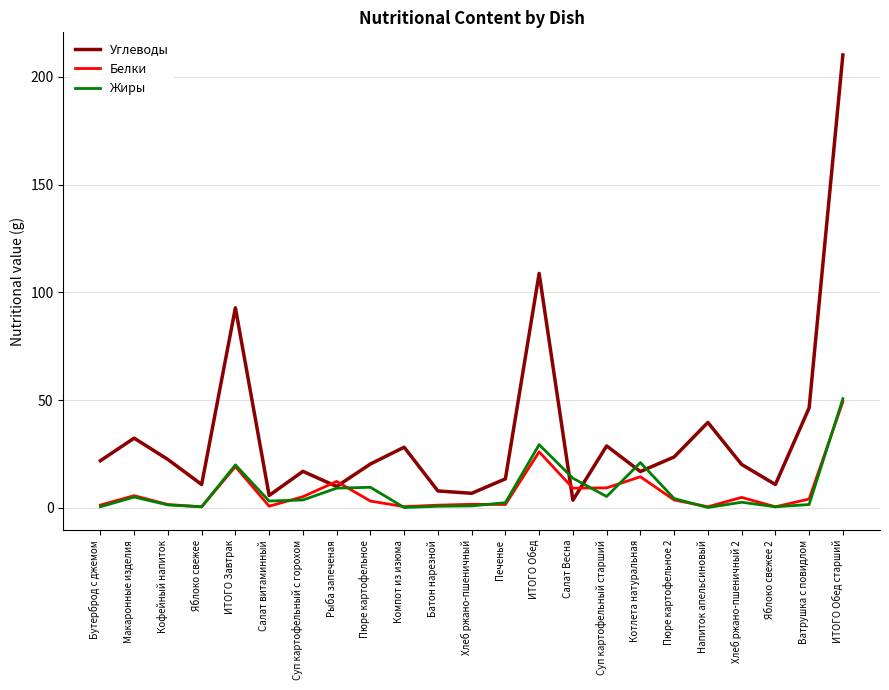

Is it true that Углеводы equals 10.9 at Бутерброд с джемом?

False